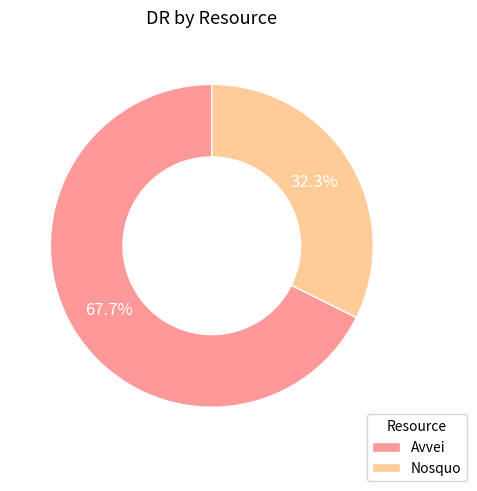

What portion of the pie excludes Avvei?

32.3%